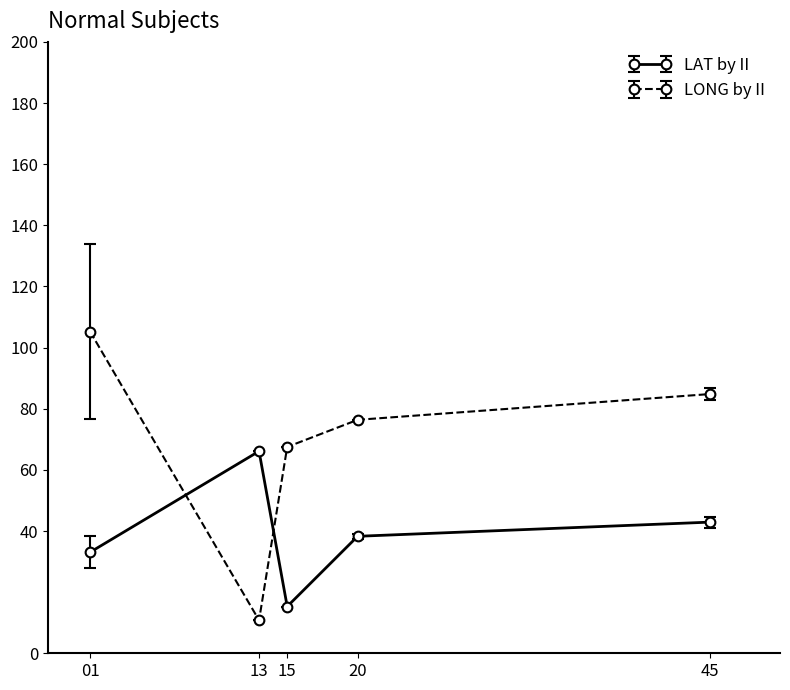

Reading left to right, transcribe all the data shown in this chart.

LAT by II: 33.1	66.1	15.3	38.3	42.9
LONG by II: 105.2	10.8	67.5	76.4	84.8